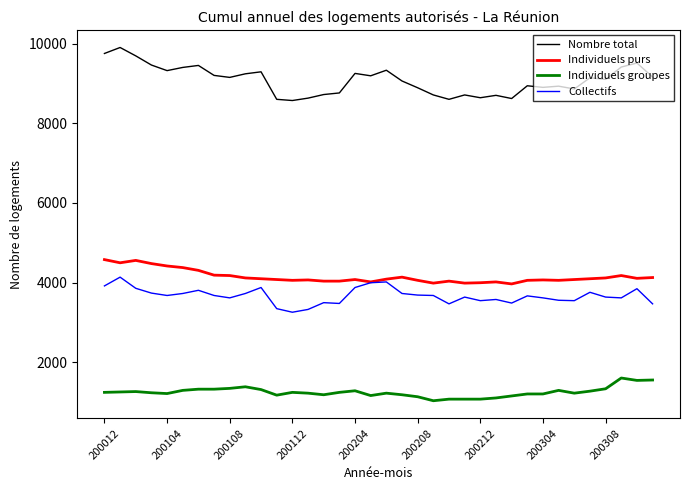

What is the minimum value shown in the chart?

1040